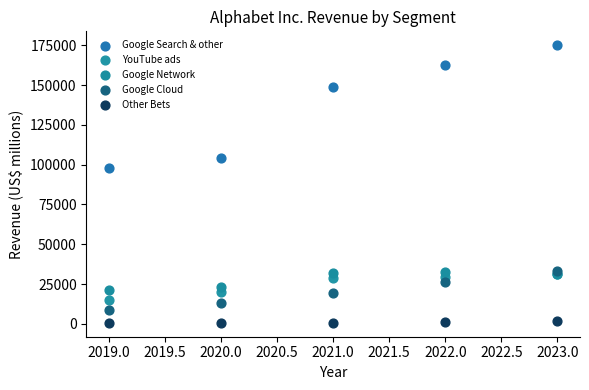

Across all series, what Y value is closest to 87845?

98115